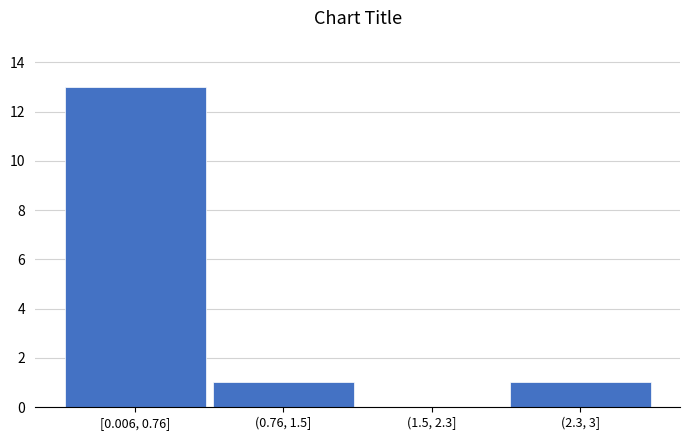

Reading right to left, list all the values displayed in this chart.

(2.3, 3]=1	(1.5, 2.3]=0	(0.76, 1.5]=1	[0.006, 0.76]=13